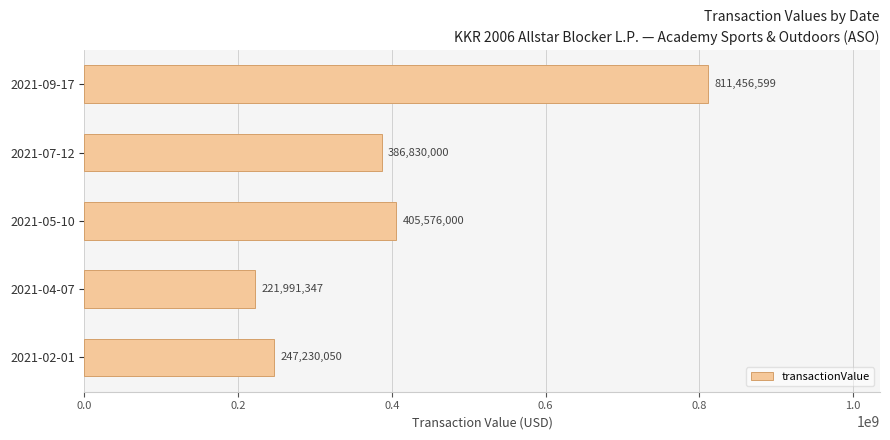

What is the difference between the second highest and second lowest values?

158345950